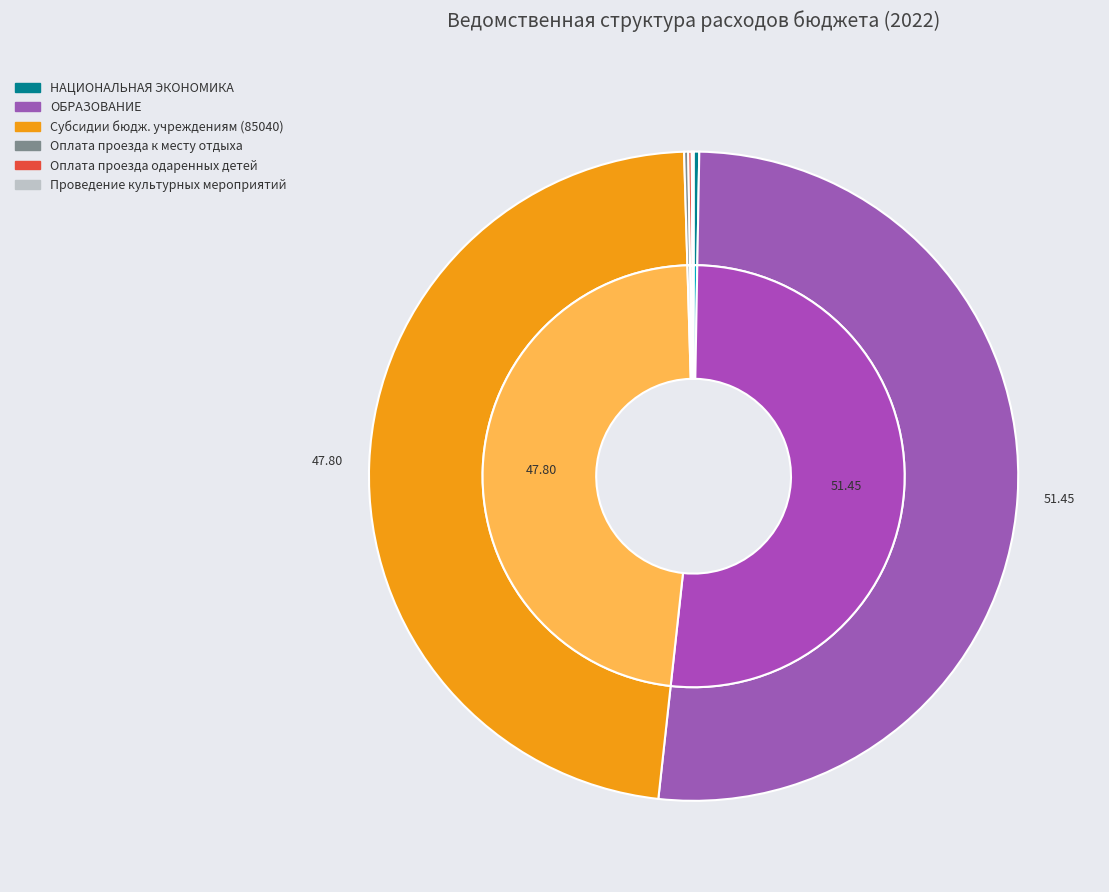

How many slices are in this pie chart?

7